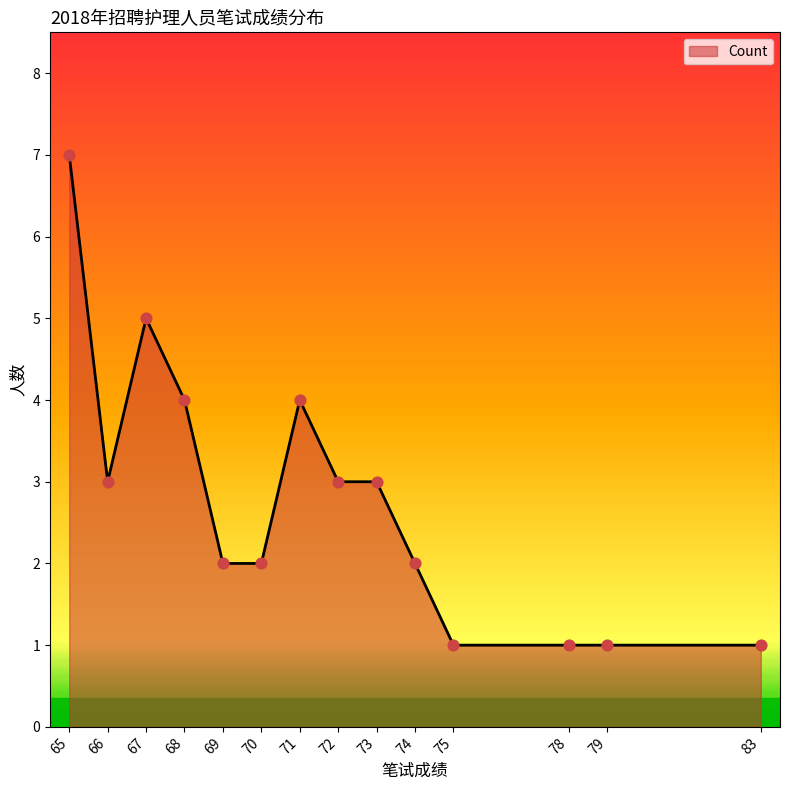

Approximately how many times larger is the value at 83 compared to 70?

0.5